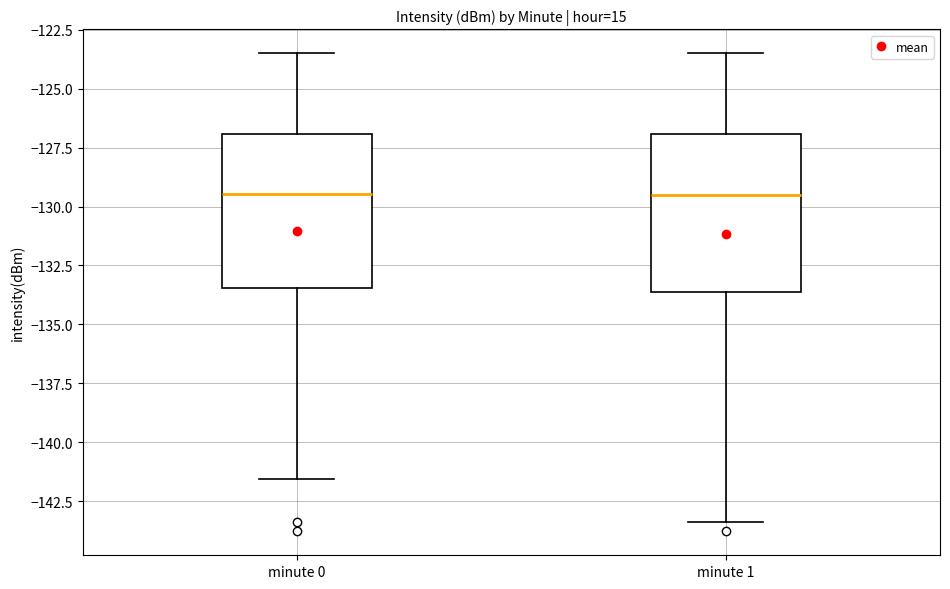

Reading left to right, transcribe this box plot: for each box, give where its median line is, the range the box spans, and where its two whiskers end, as read against the y-axis. The values are not printed on the chart, so give them approximately, as read against the axis.

minute 0: median -129.5, box -133.5 to -127.0, whiskers -141.5 to -123.5
minute 1: median -129.5, box -133.5 to -127.0, whiskers -143.5 to -123.5